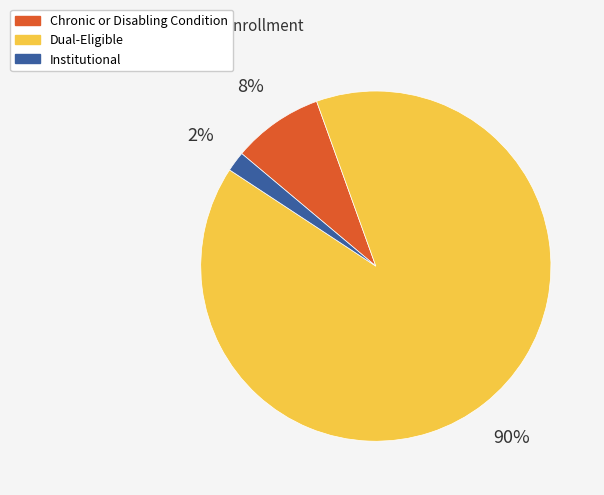

To the nearest percent, what is the combined percentage of Chronic or Disabling Condition and Institutional?

10%